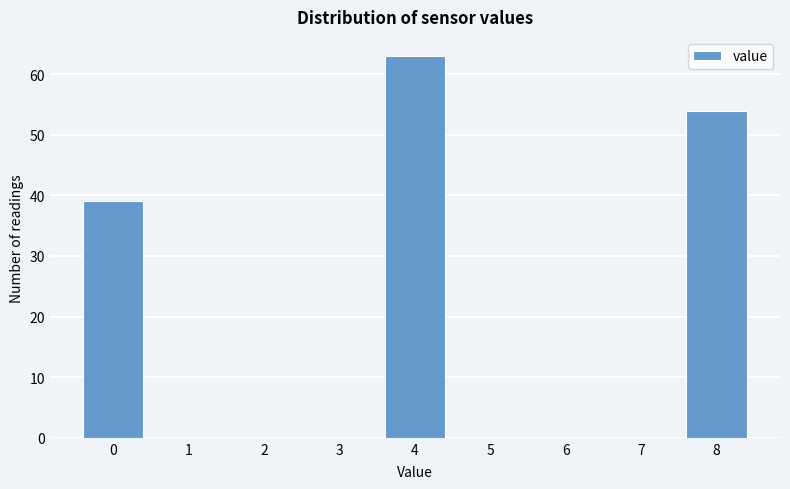

Reading right to left, extract all data points from this chart.

8=54	7=0	6=0	5=0	4=63	3=0	2=0	1=0	0=39